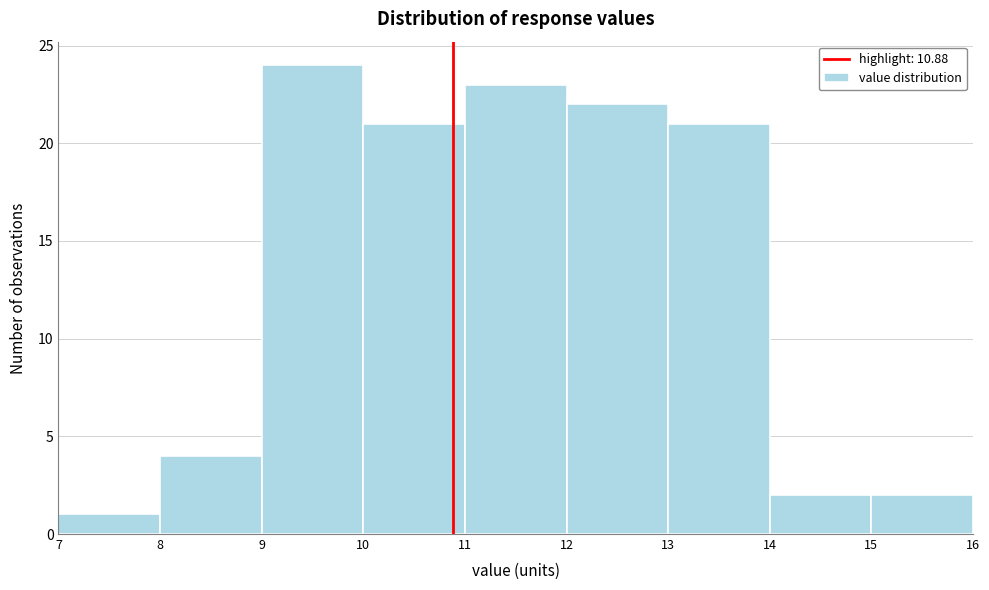

Reading left to right, transcribe this chart: for each bar, give the range it covers on the x-axis and its height. The values are not printed on the chart, so give them approximately, as read against the axis.

7 to 8: 1
8 to 9: 4
9 to 10: 24
10 to 11: 21
11 to 12: 23
12 to 13: 22
13 to 14: 21
14 to 15: 2
15 to 16: 2